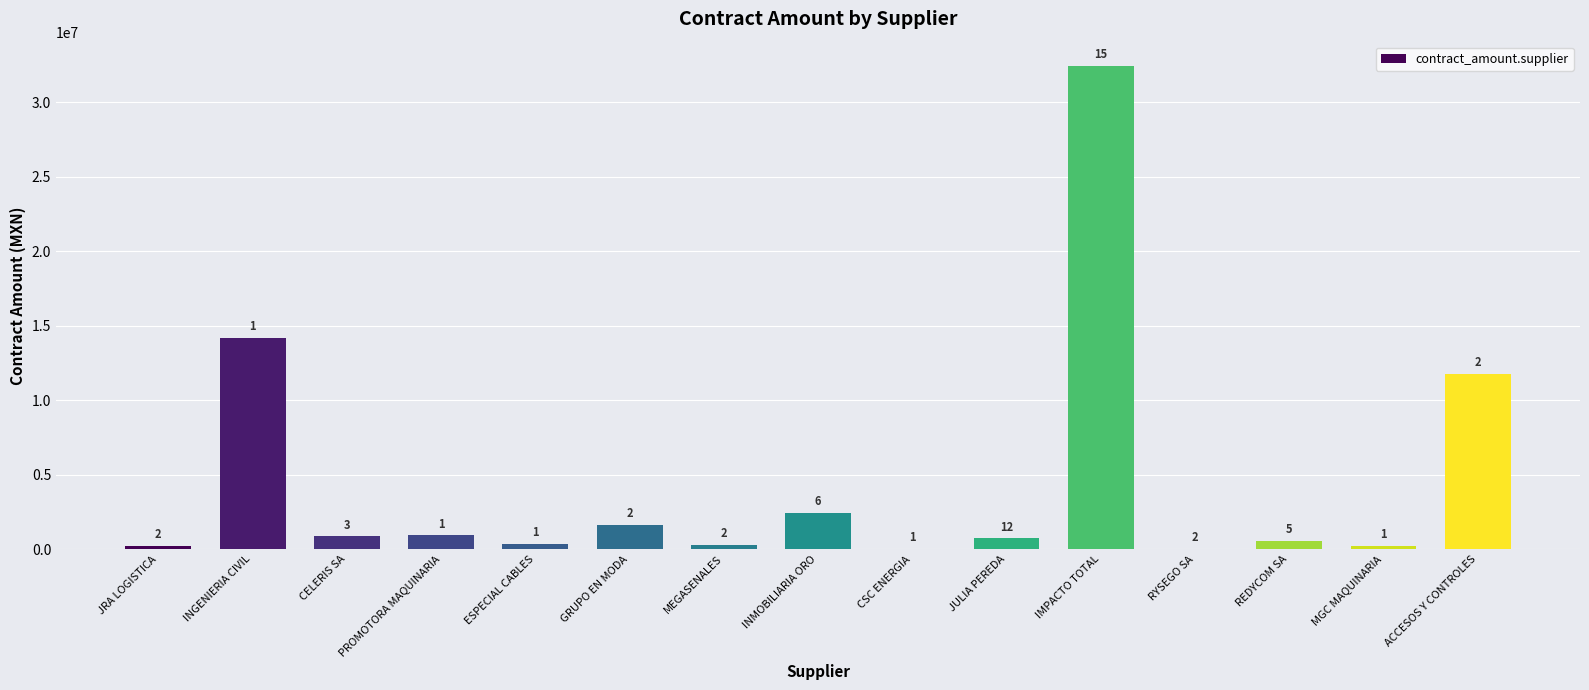

Are the bars horizontal?

No